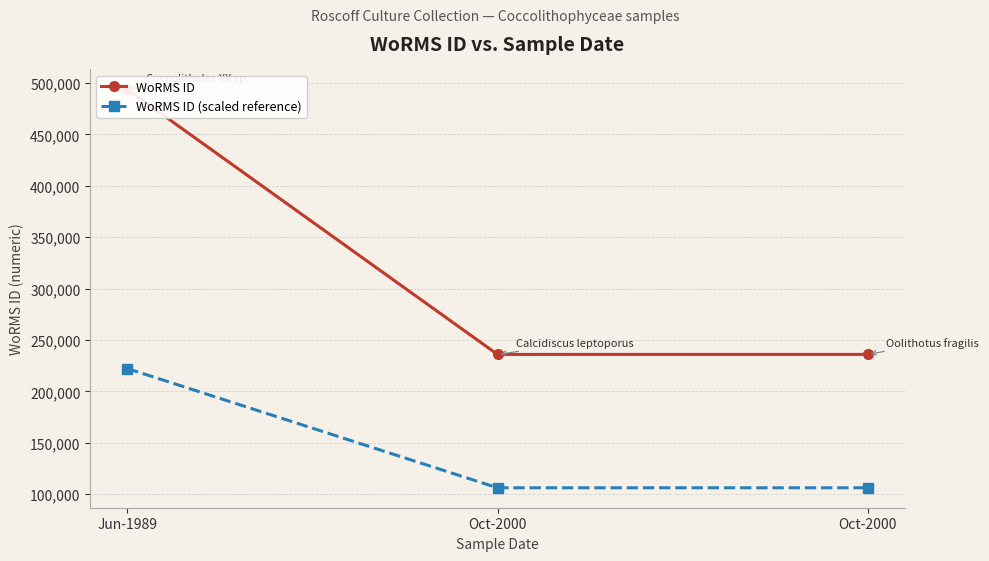

Rank the series by their average value, from highest to lowest.

WoRMS ID, WoRMS ID (scaled reference)